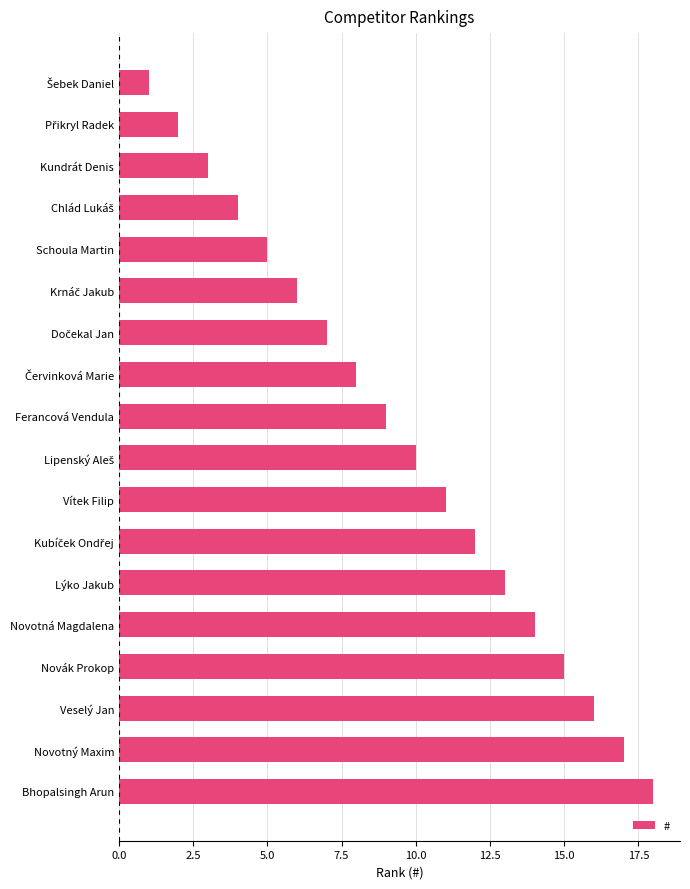

Which has a higher value, Kundrát Denis or Novotná Magdalena?

Novotná Magdalena